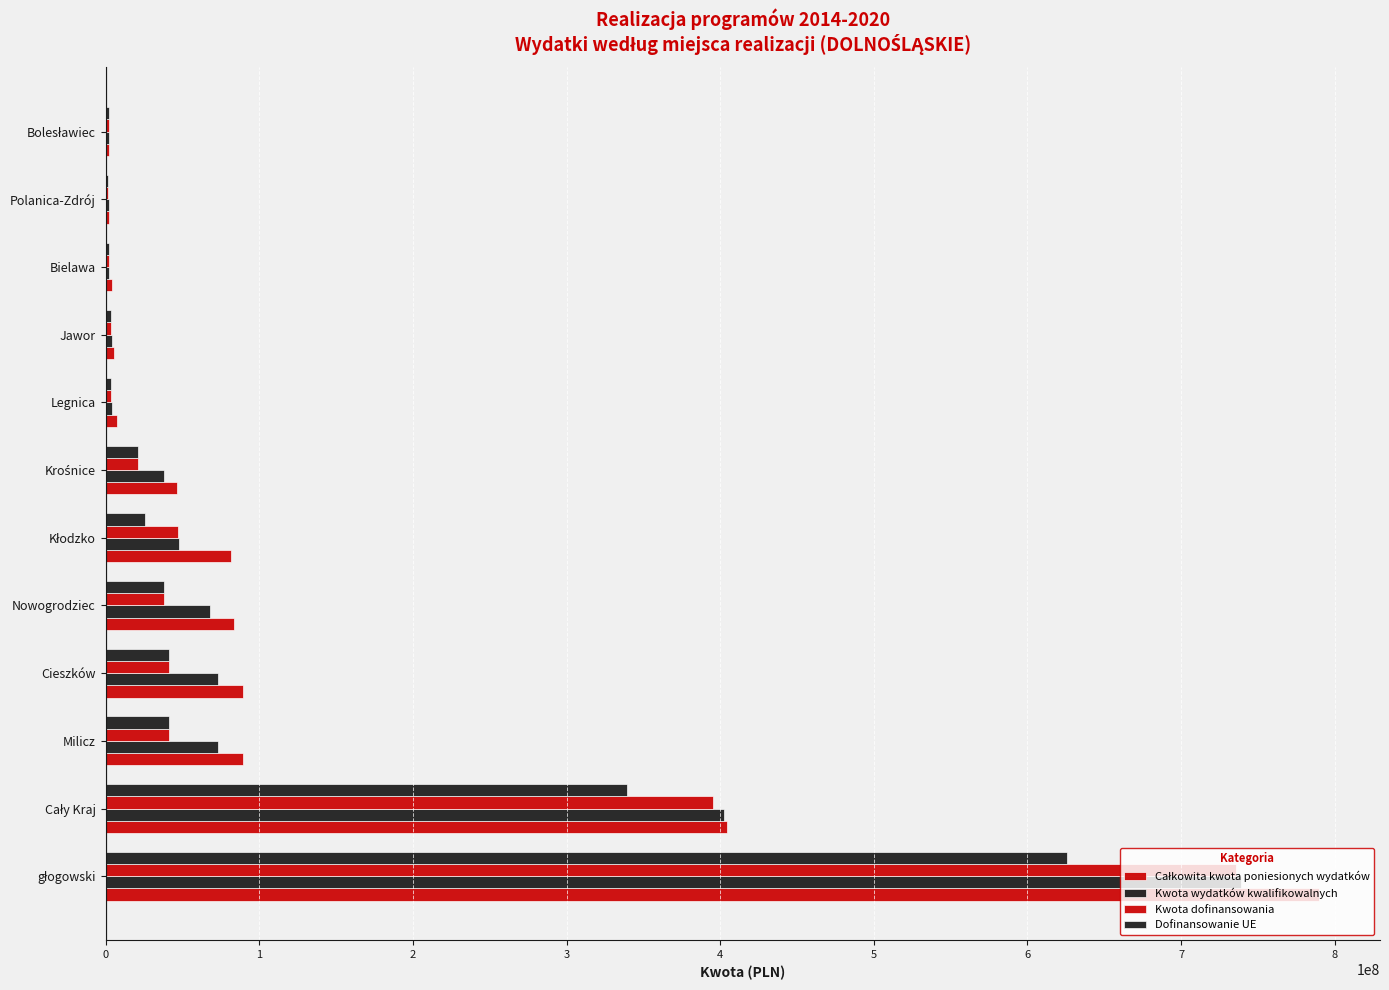

How many distinct data groups are displayed?

4